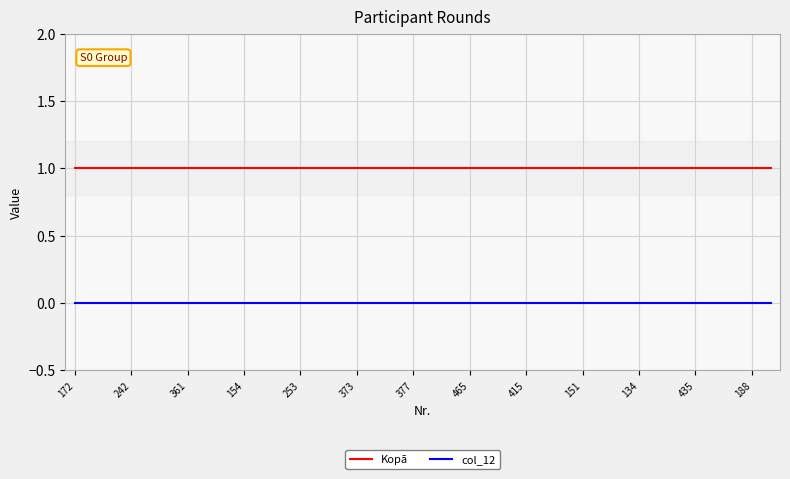

List the series in order of their overall mean, lowest first.

col_12, Kopā